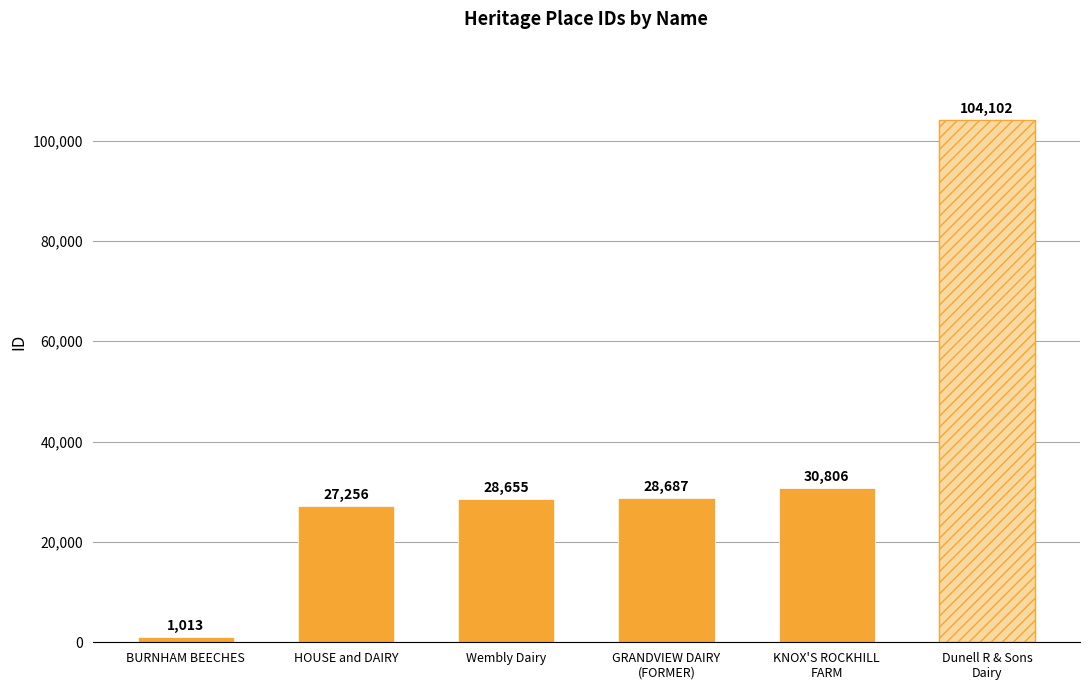

What is the change in value from HOUSE and DAIRY to GRANDVIEW DAIRY
(FORMER)?

+1431